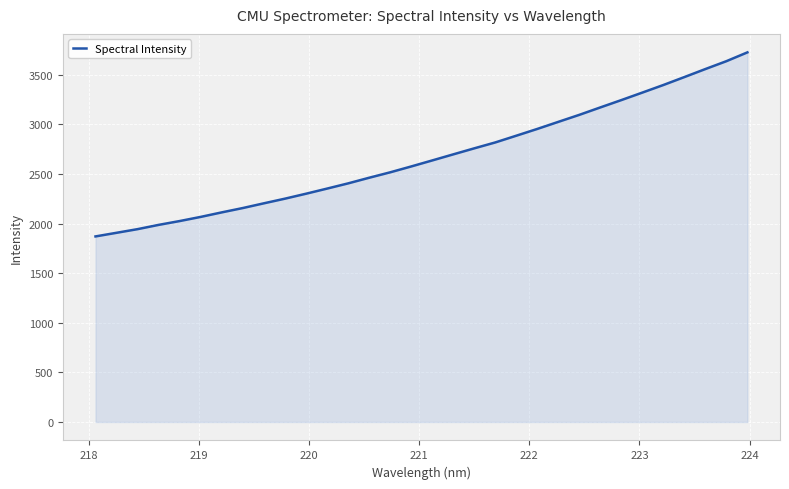

Reading left to right, transcribe all the data shown in this chart.

1870.2	1906.8	1943.6	1986.5	2025.2	2067.1	2112.6	2156.4	2204.0	2250.7	2300.5	2352.1	2404.6	2461.4	2516.1	2575.2	2635.9	2697.1	2757.9	2817.4	2885.3	2953.6	3024.8	3095.6	3170.4	3244.4	3320.0	3396.4	3476.4	3557.3	3636.5	3725.2